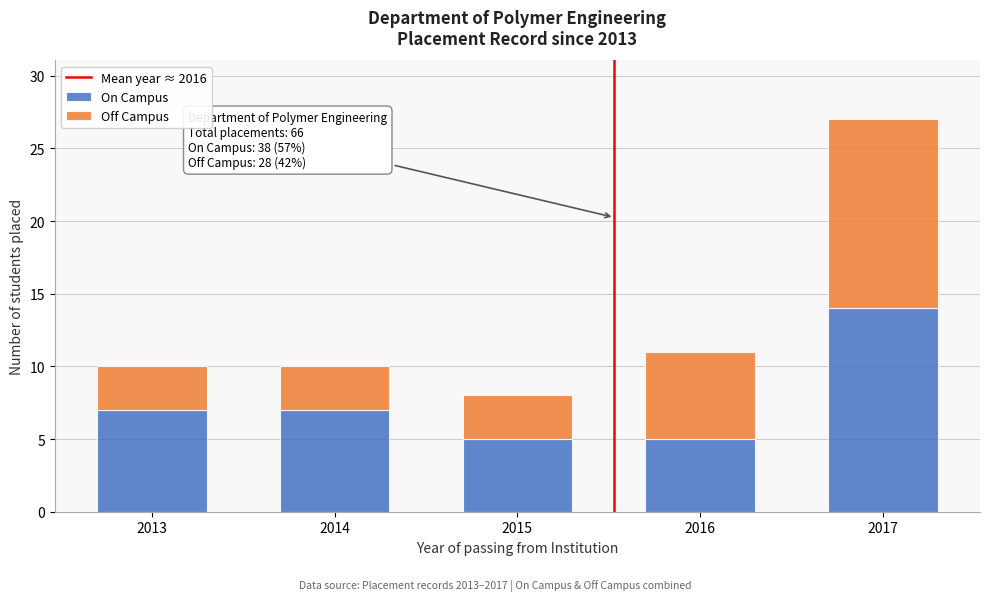

Reading left to right, list the values for the On Campus series.

2013=7	2014=7	2015=5	2016=5	2017=14